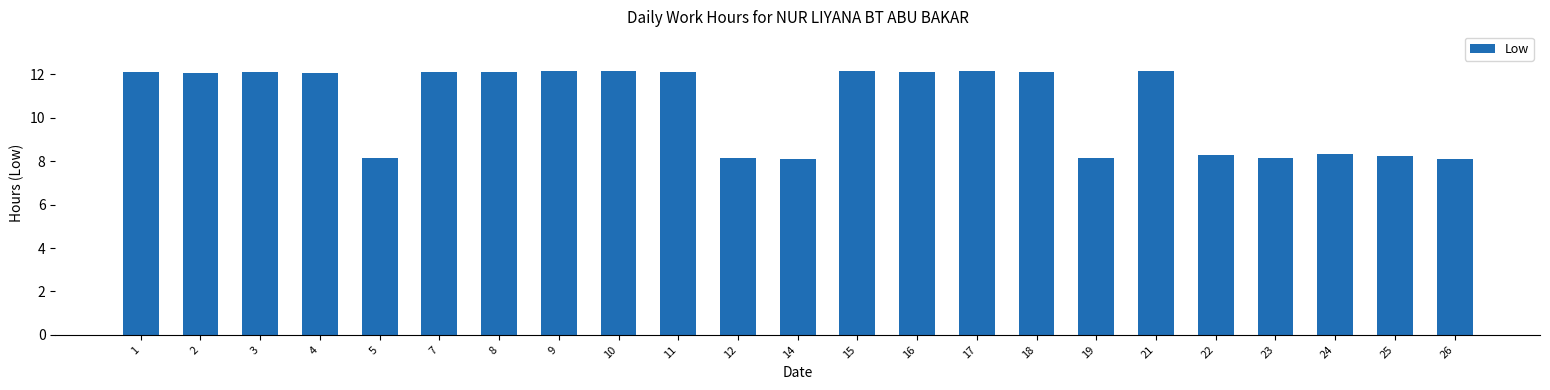

How many bars are there in total?

23